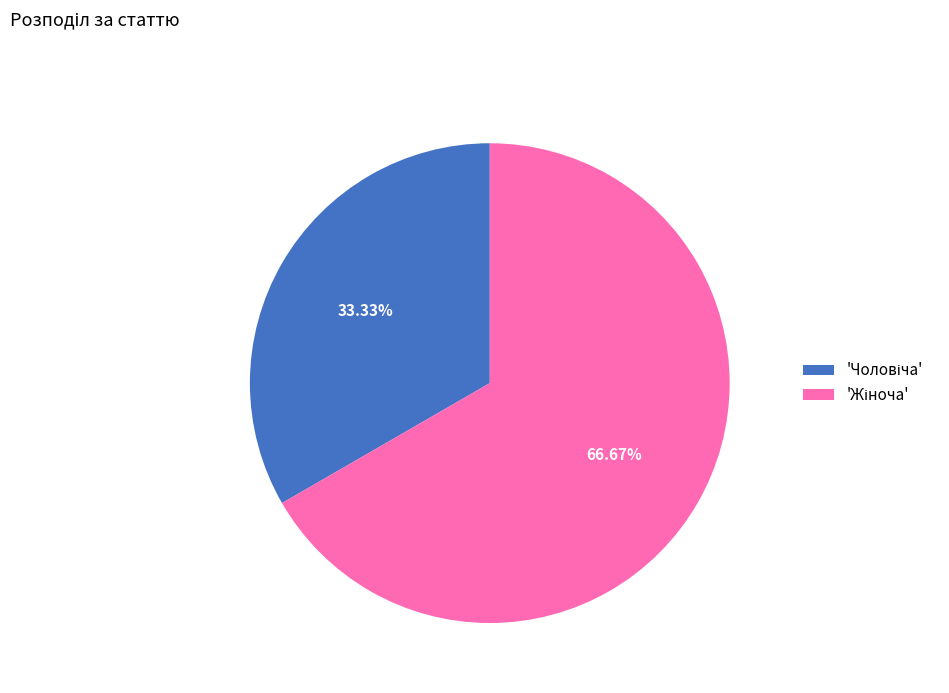

Is there any slice that represents more than half of the pie?

Yes